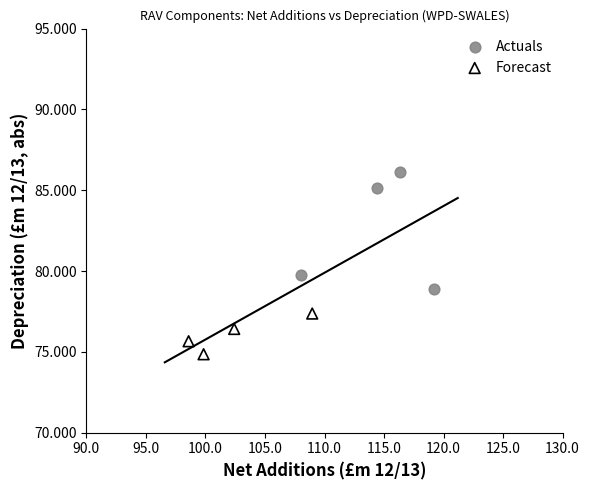

Which series reaches the minimum Y coordinate?

Forecast